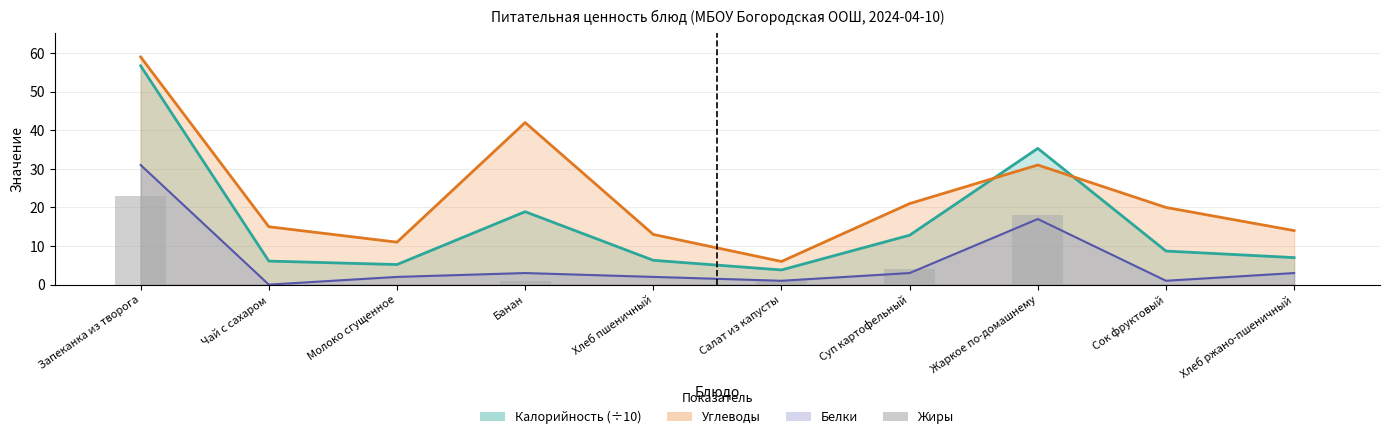

Does the chart contain stacked bars?

No